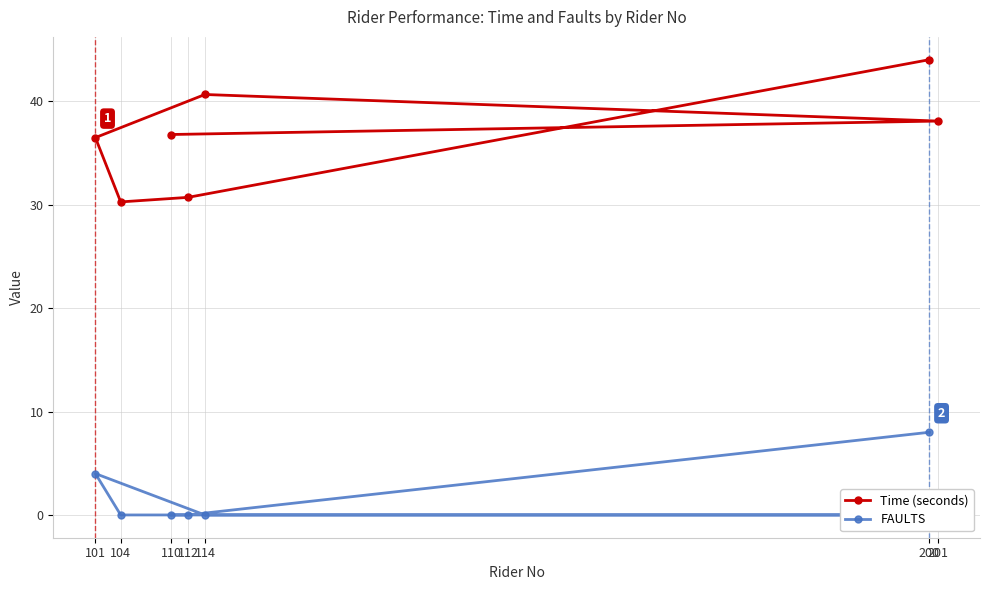

Read the Time (seconds) value at 201.

38.1